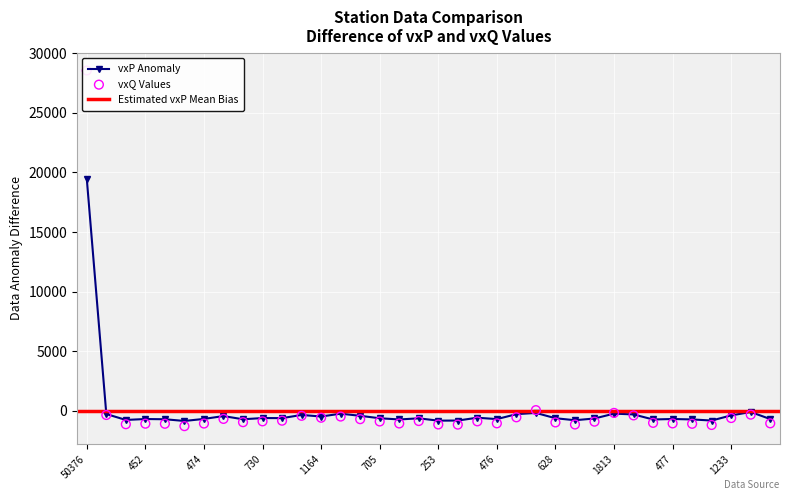

What is the total value across all series at 1535?

-663.2